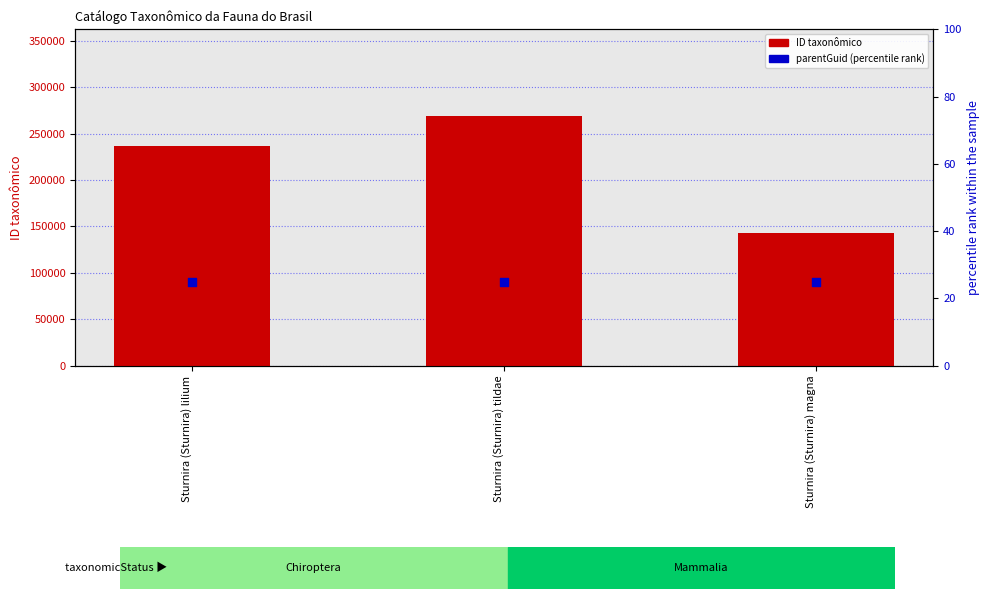

At which category is the sum across all series the highest?

Sturnira (Sturnira) tildae